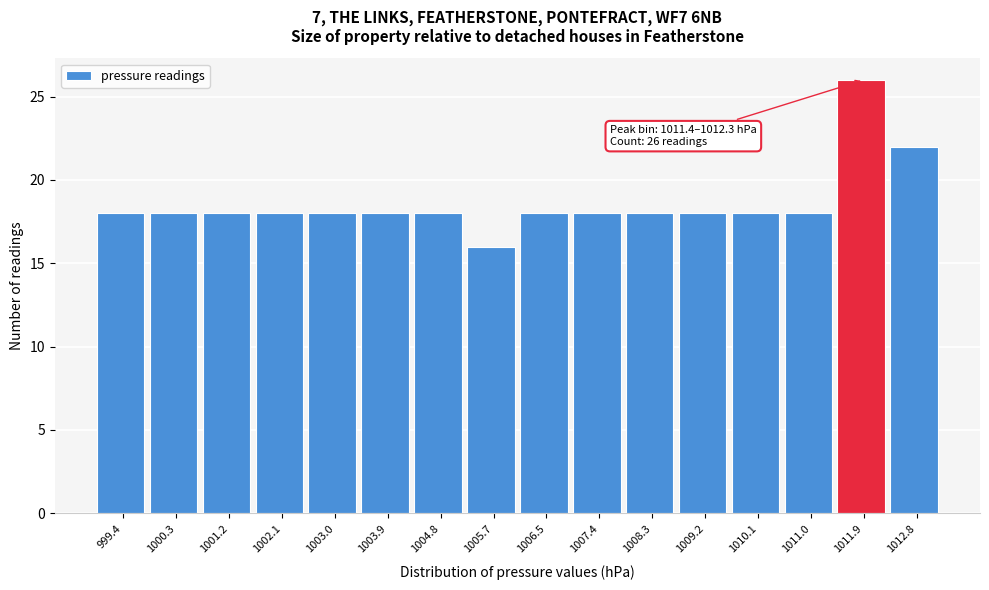

Which range on the x-axis has the tallest bar?

1011.4 to 1012.3